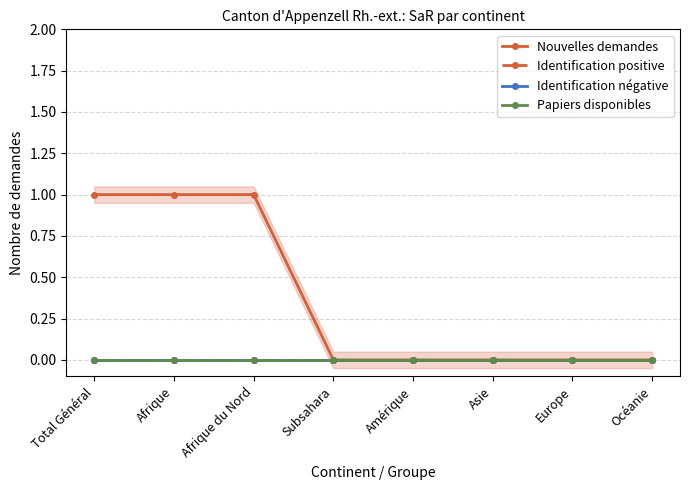

What is the label of the 4th point from the right?

Amérique